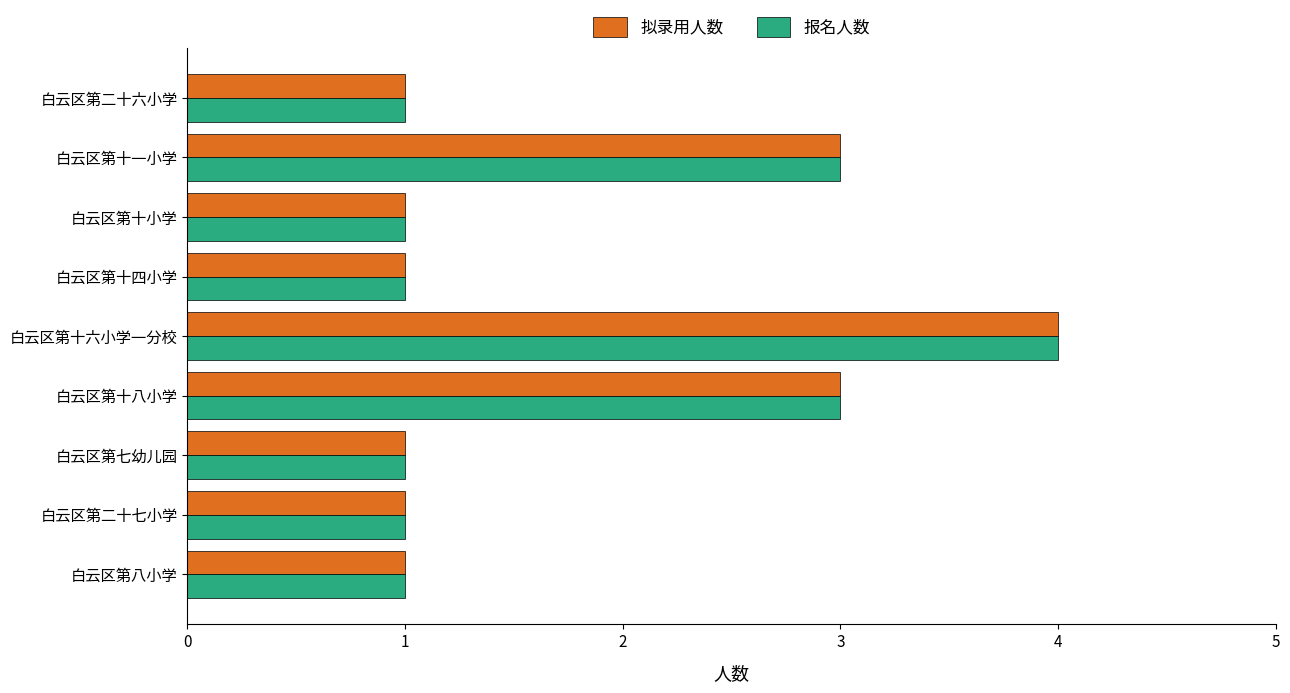

At which category is the sum across all series the highest?

白云区第十六小学一分校